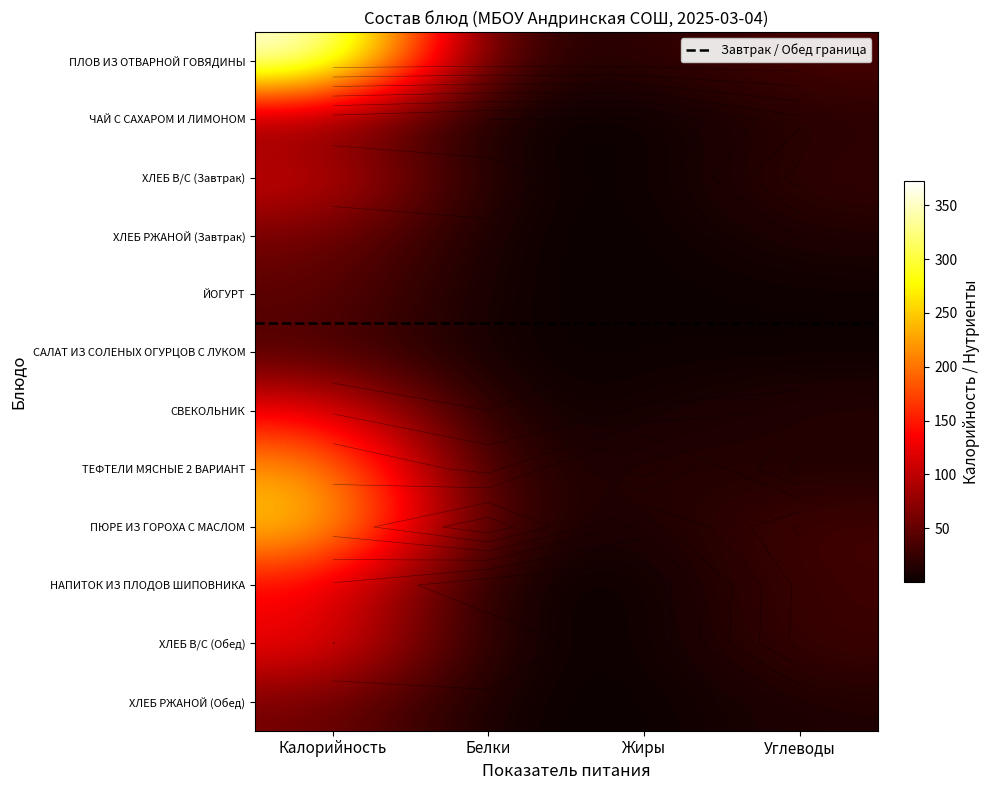

List the labels in order of ХЛЕБ РЖАНОЙ (Завтрак) value, smallest first.

Жиры, Белки, Углеводы, Калорийность